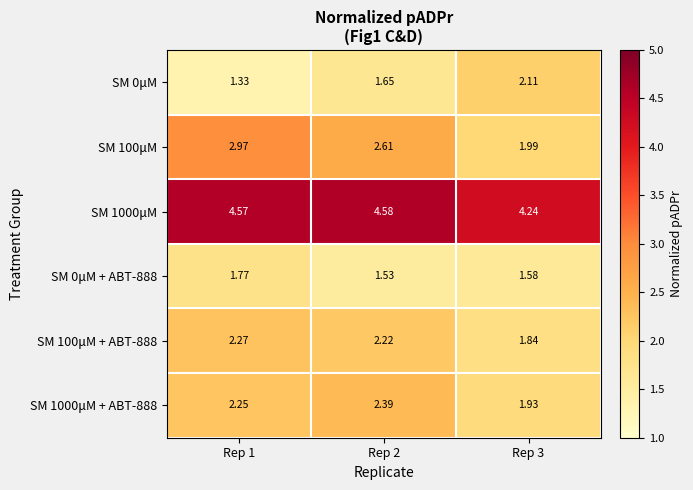

Which series has the largest total across all categories?

SM 1000μM